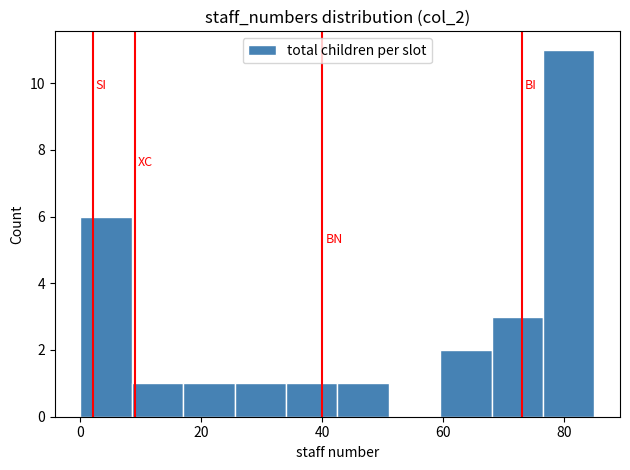

What is the height of the bar covering 42.5 to 51.0 on the x-axis? Neither the bar edges nor the heights are printed on the chart, so give them approximately, as read against the axes.

1